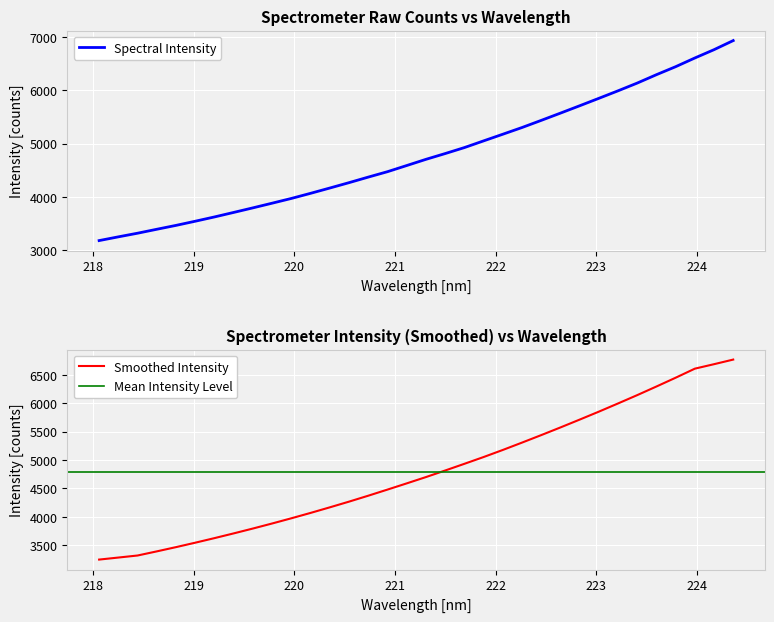

What is the minimum value shown in the chart?

3177.4